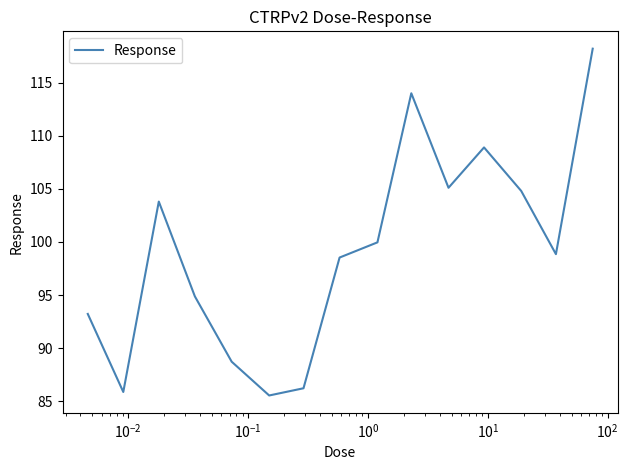

What is the greatest value displayed?

118.2